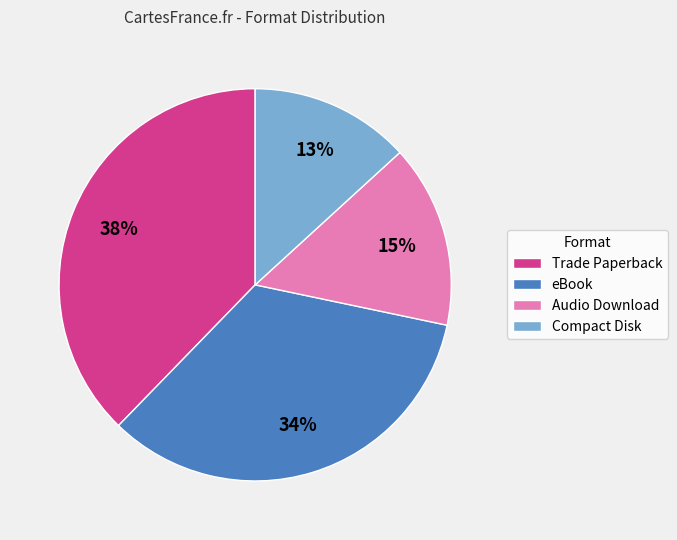

Do Compact Disk and Audio Download together represent more than half of the pie?

No